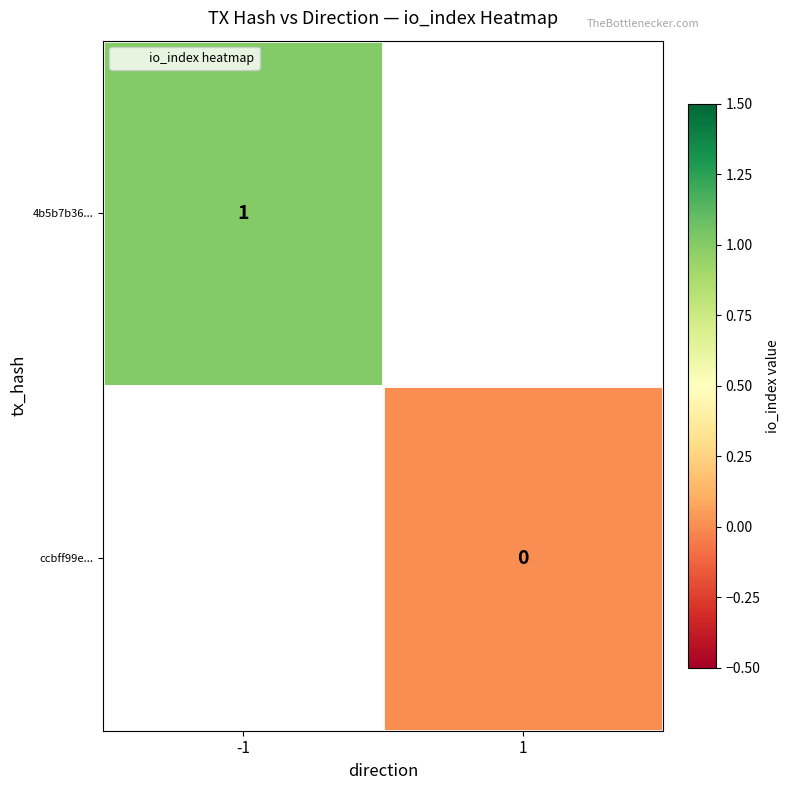

How many categories are shown in the chart?

2